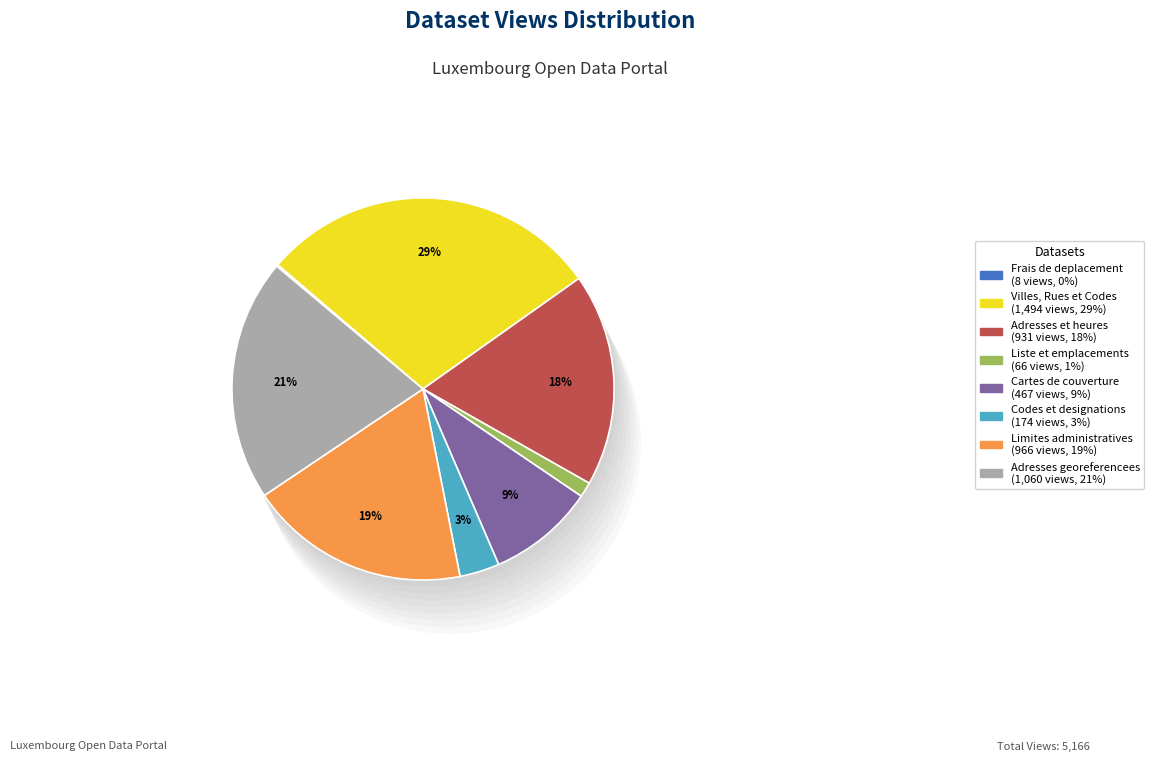

To the nearest percent, what is the combined percentage of Frais de deplacement and Villes, Rues et Codes?

29%